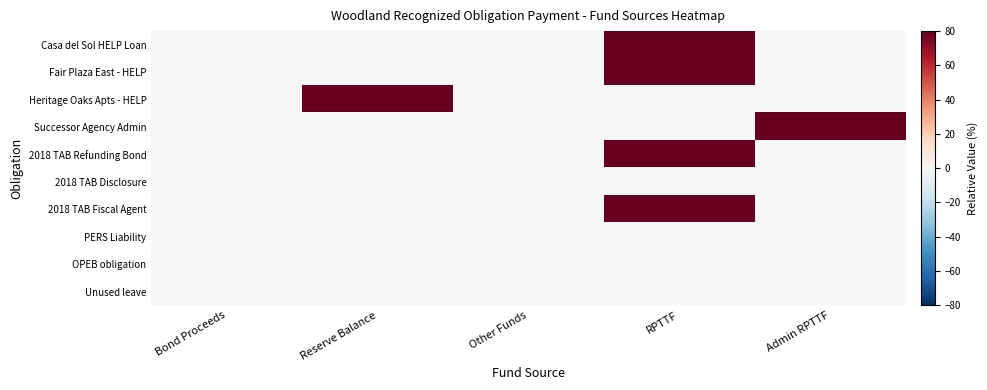

Rank the series by their maximum value, from lowest to highest.

2018 TAB Disclosure, PERS Liability, OPEB obligation, Unused leave, Casa del Sol HELP Loan, Fair Plaza East - HELP, Heritage Oaks Apts - HELP, Successor Agency Admin, 2018 TAB Refunding Bond, 2018 TAB Fiscal Agent